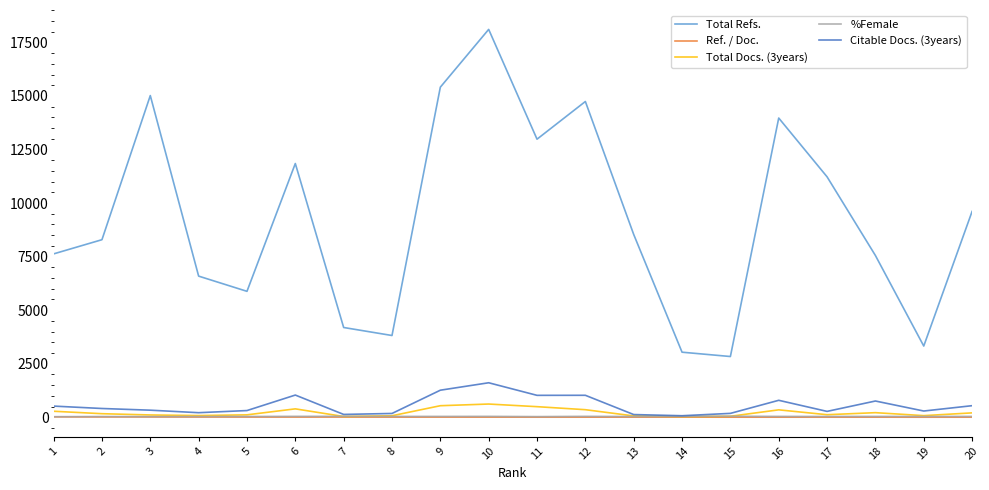

What is the approximate value of Ref. / Doc. at 17?

4.5